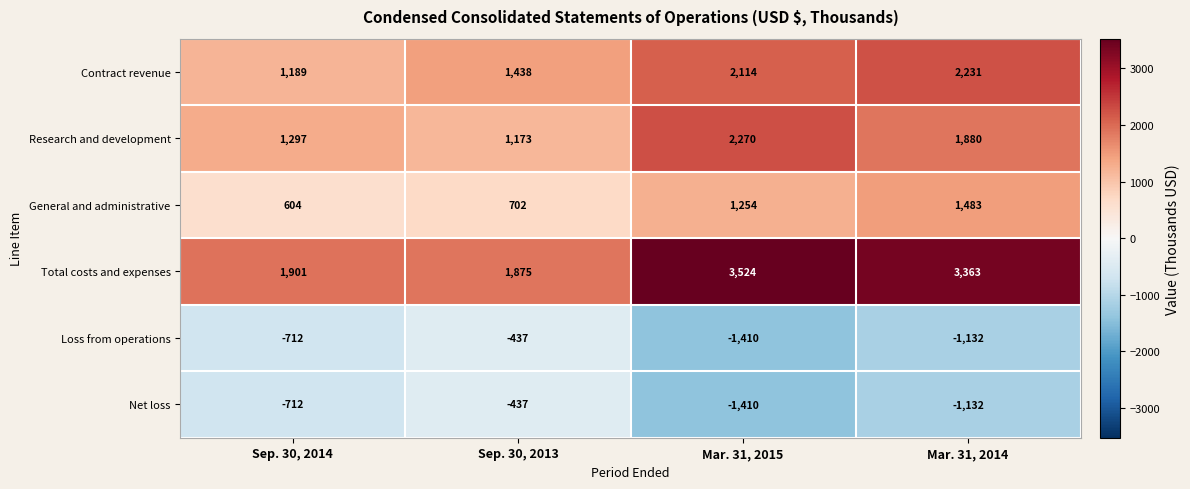

Rank the categories by Research and development value from lowest to highest.

Sep. 30, 2013, Sep. 30, 2014, Mar. 31, 2014, Mar. 31, 2015